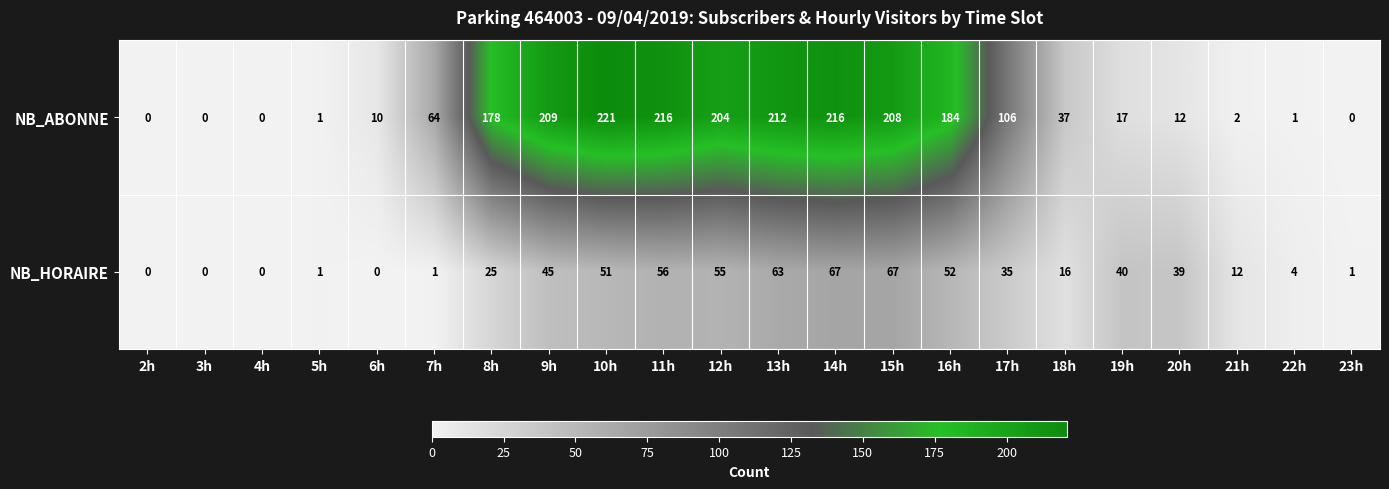

What is the highest value of the NB_HORAIRE series?

67